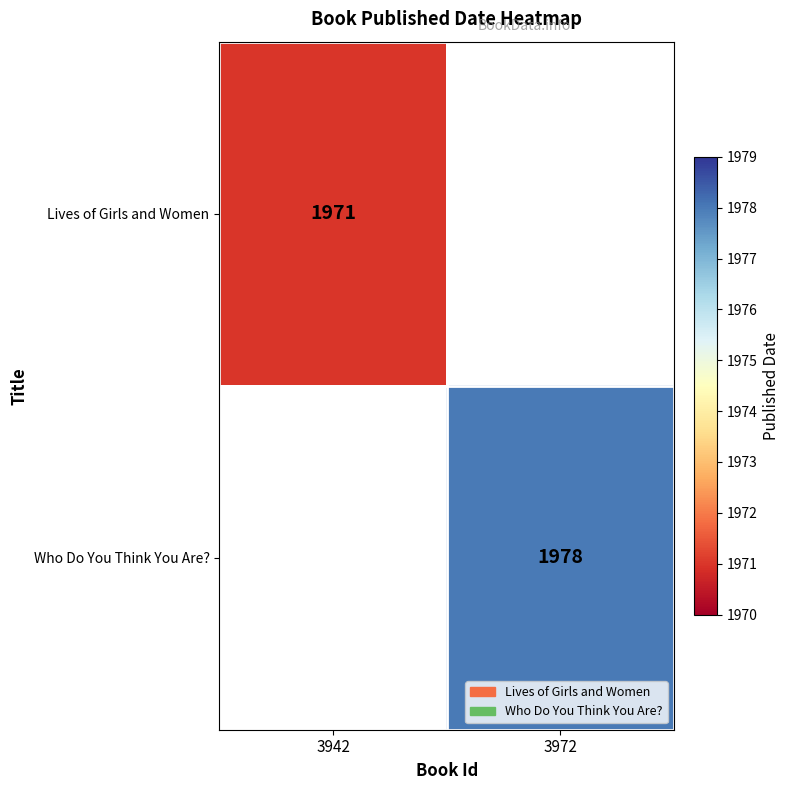

The value of Who Do You Think You Are? at 3972 is 1978. True or false?

True